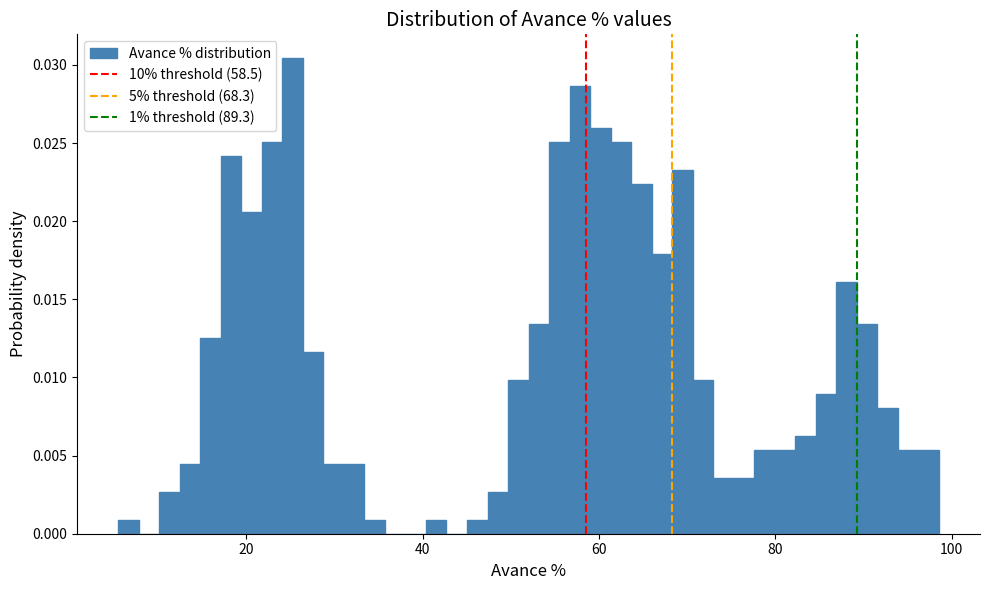

Around what value on the x-axis is the tallest bar? Give the approximate position of its centre, as read against the axis.

26